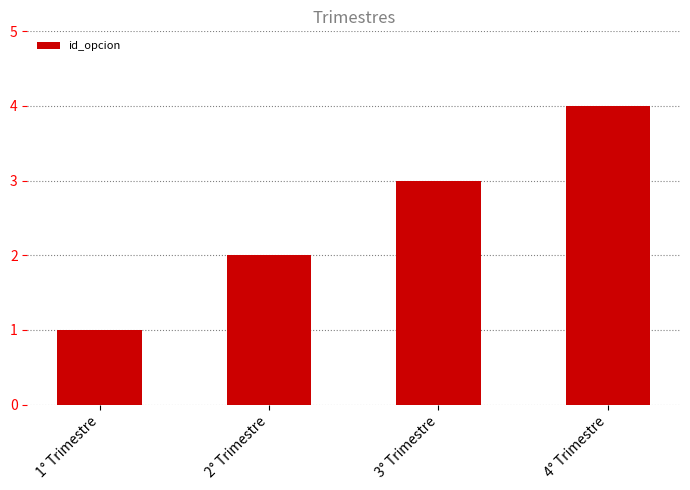

What is the smallest value displayed?

1